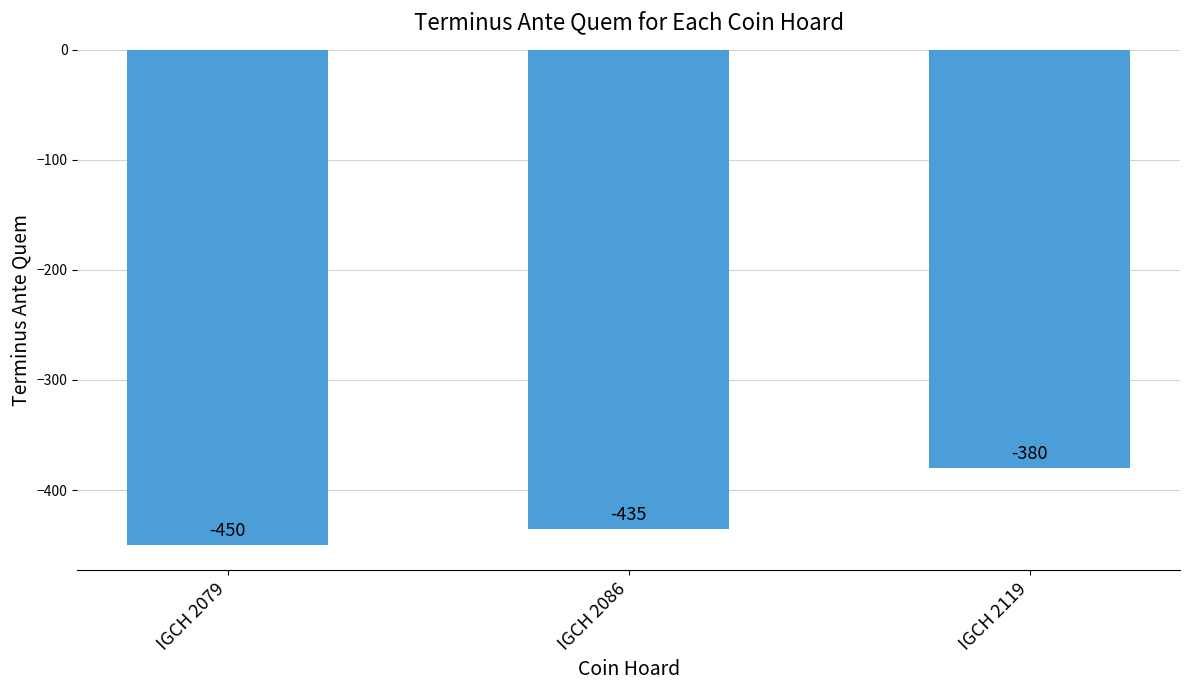

Between IGCH 2086 and IGCH 2079, which is larger?

IGCH 2086